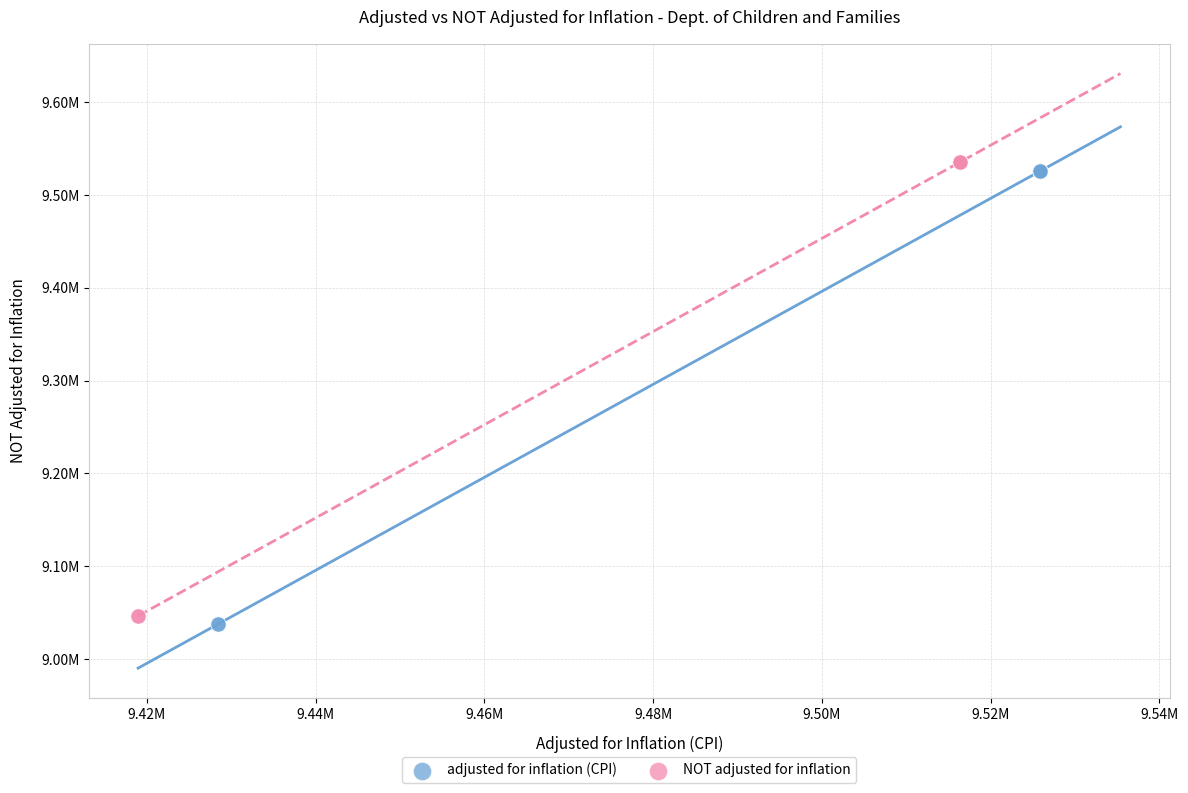

What are all the series names shown in the legend?

adjusted for inflation (CPI), NOT adjusted for inflation